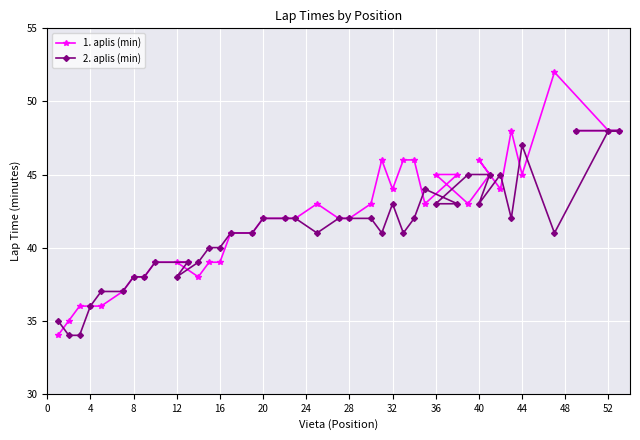

Which series has the widest spread of values?

1. aplis (min)